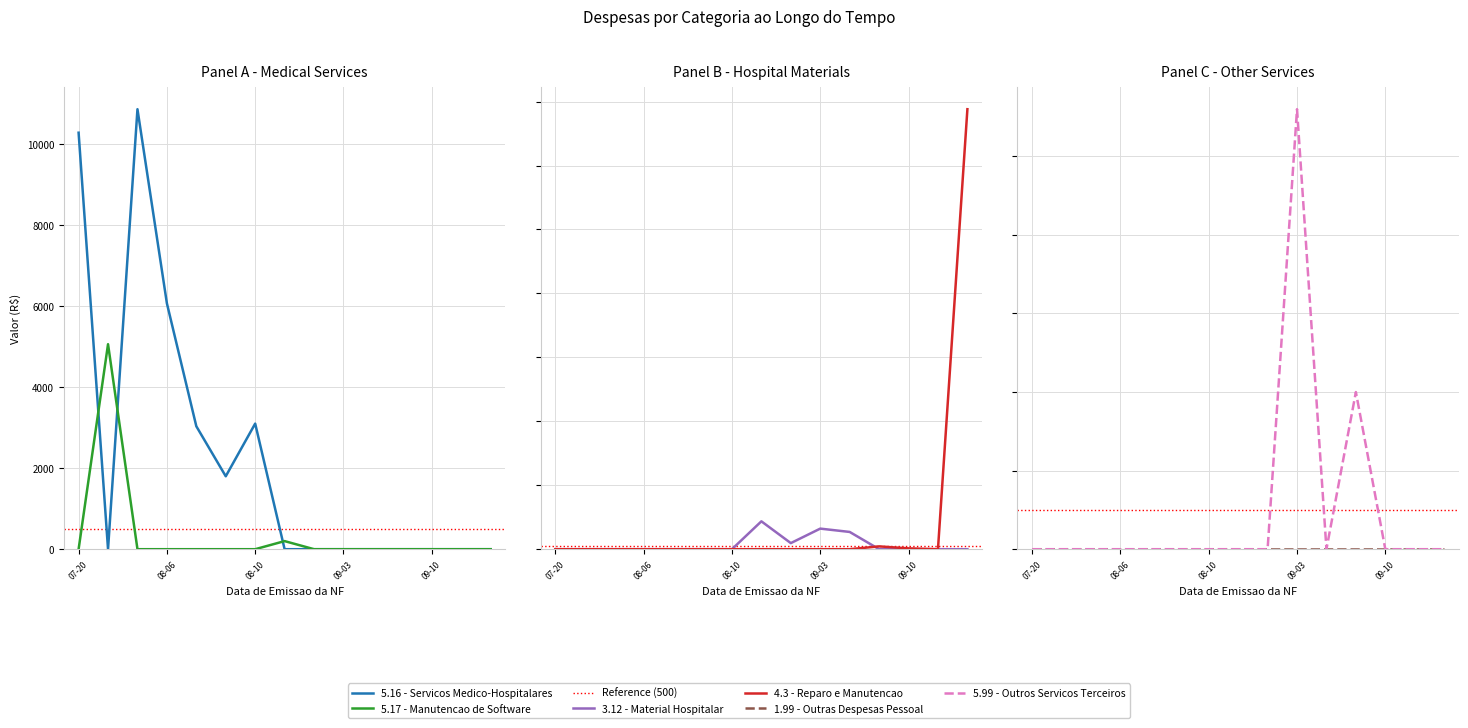

How many categories are shown in the chart?

15